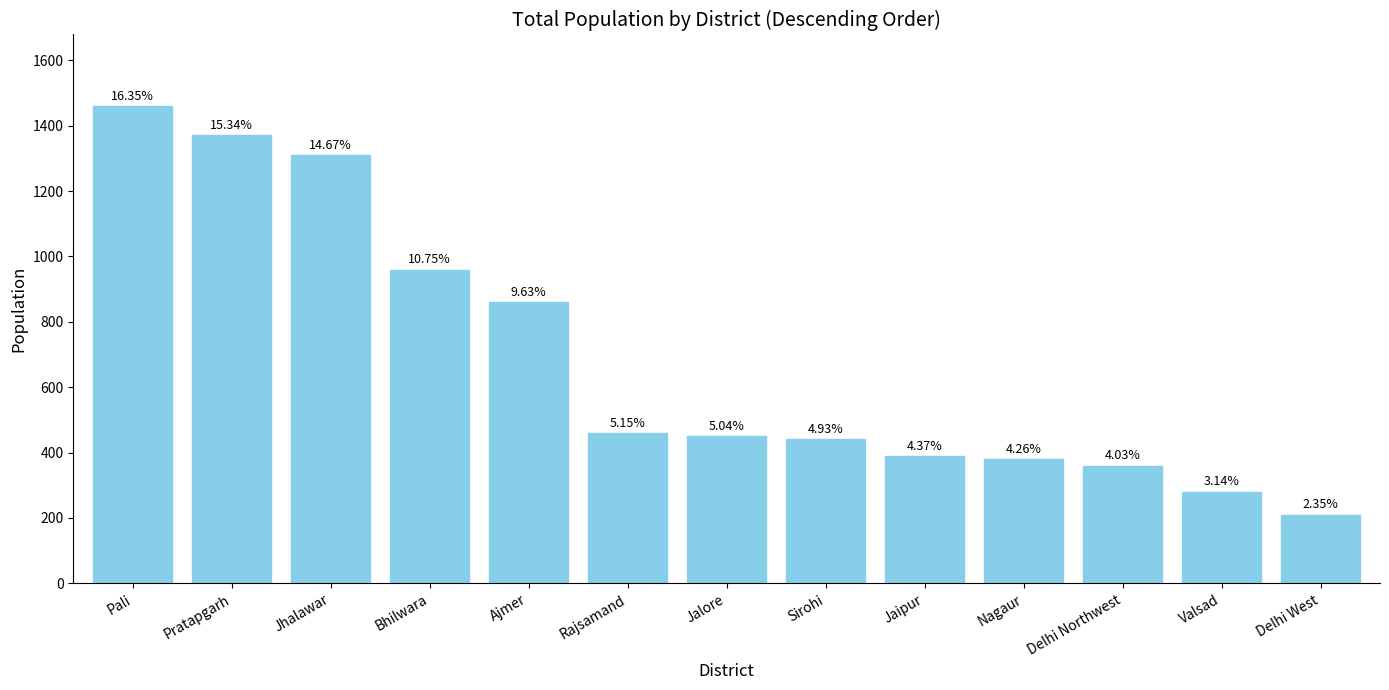

Are the bars horizontal?

No